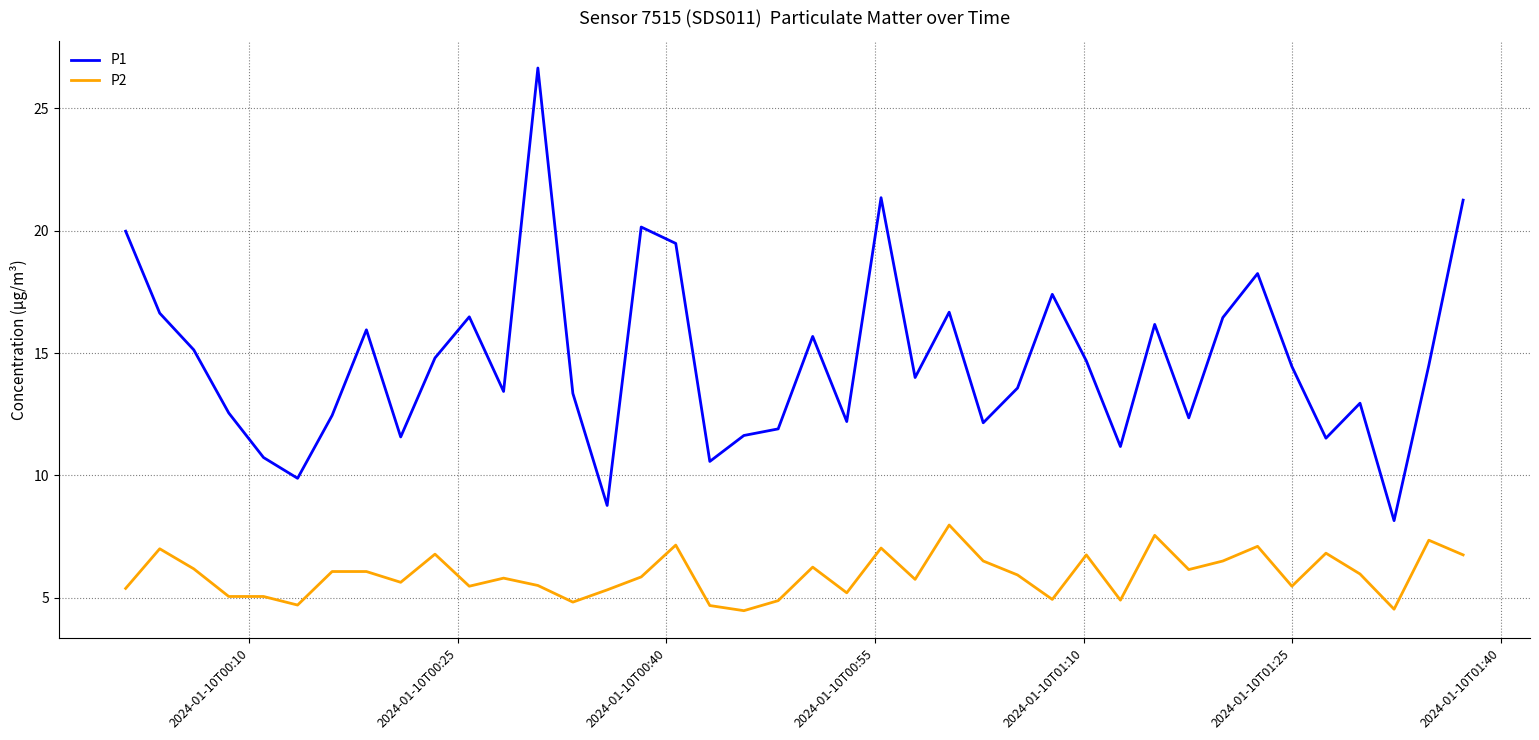

What is the difference between the maximum and minimum values in the P2 series?

3.5